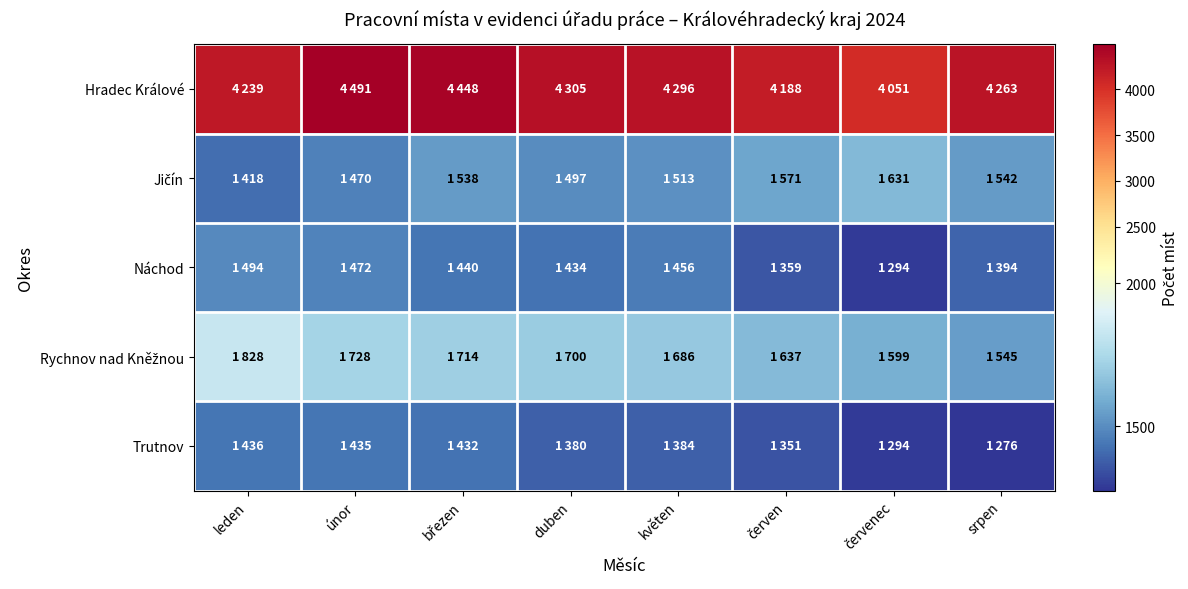

At how many categories does at least one series exceed 3782?

8